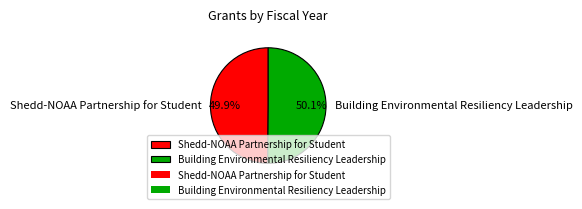

Combined, what portion of the pie is Building Environmental Resiliency Leadership and Shedd-NOAA Partnership for Student?

100.0%